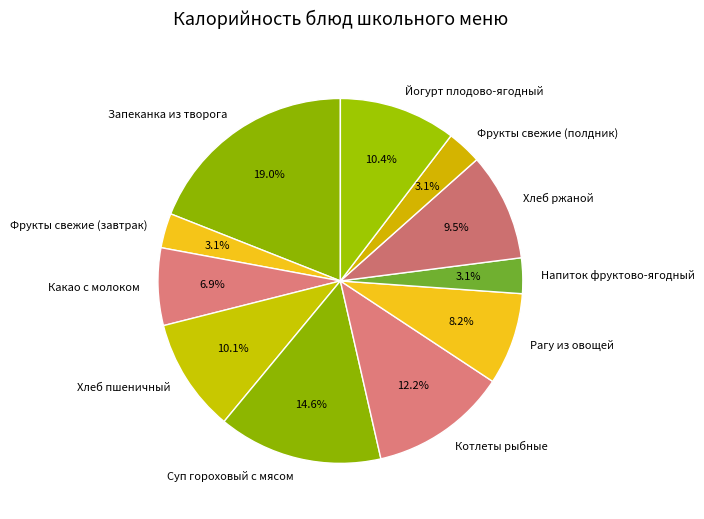

Do Хлеб ржаной and Йогурт плодово-ягодный together represent more than half of the pie?

No